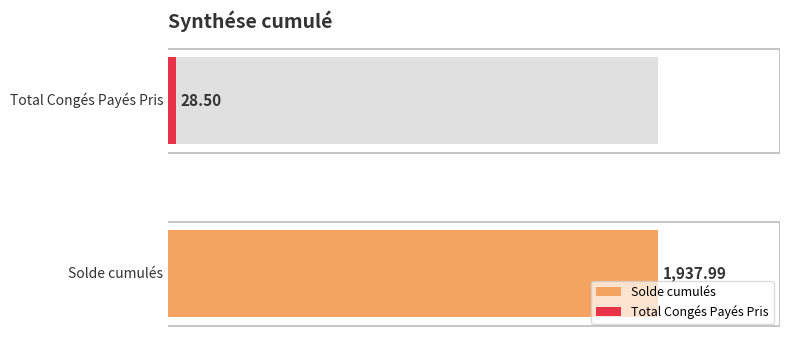

What is the difference between the values at Total Congés Payés Pris and Solde cumulés?

1909.5